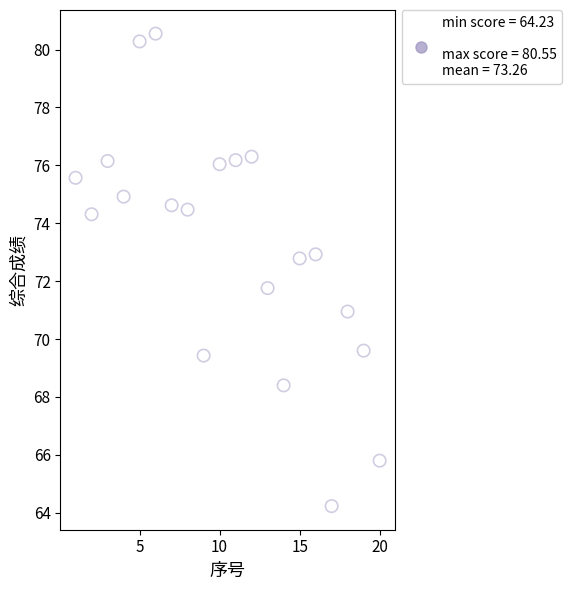

What Y value in the scatter plot is closest to 72?

71.8